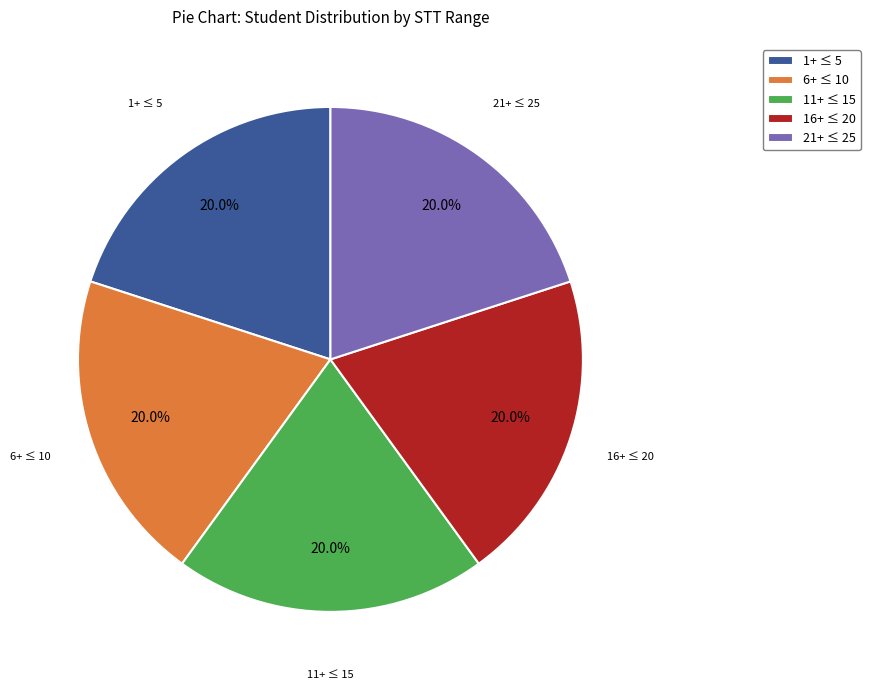

To the nearest percent, what is the difference between the largest and smallest slice percentages?

0%